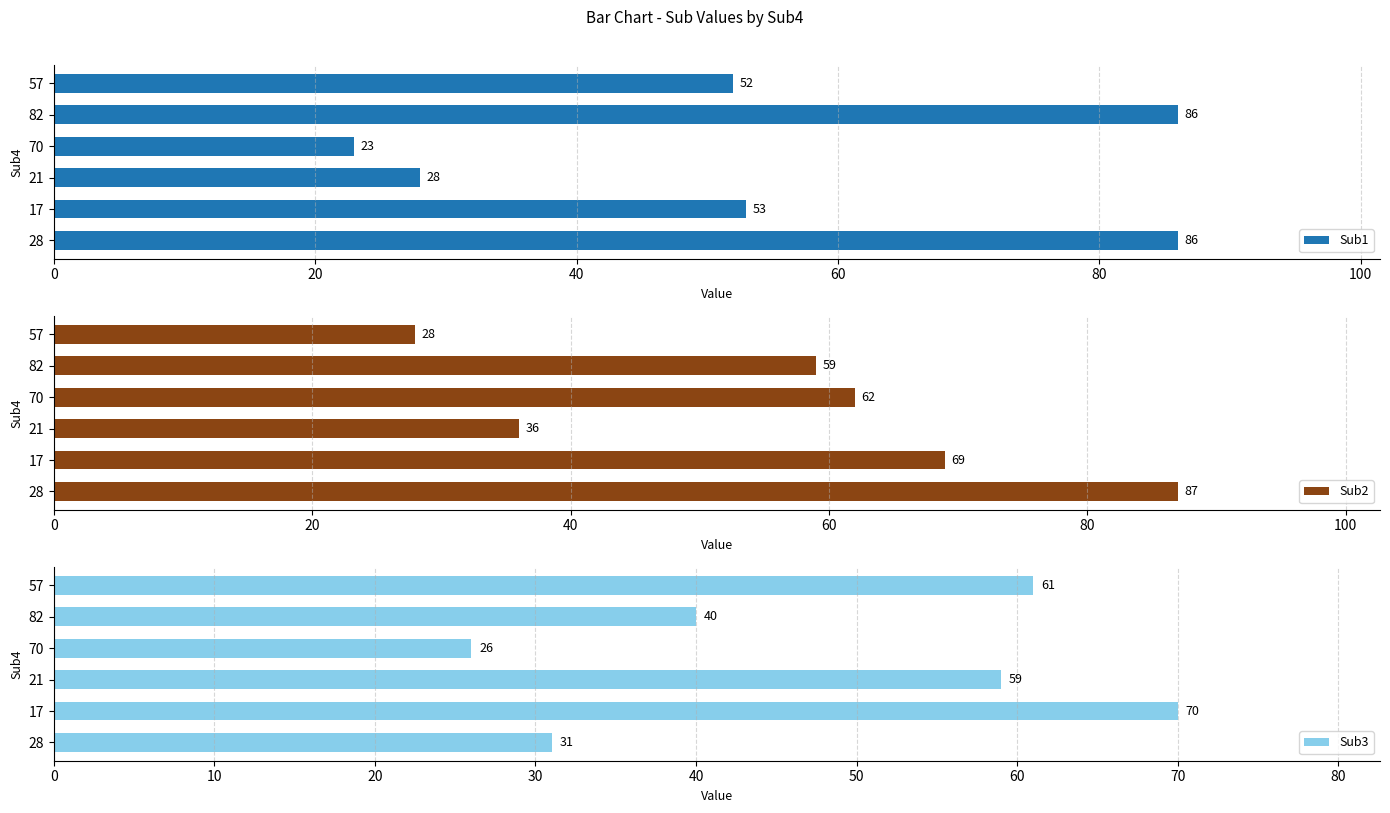

How many groups of bars are there?

6